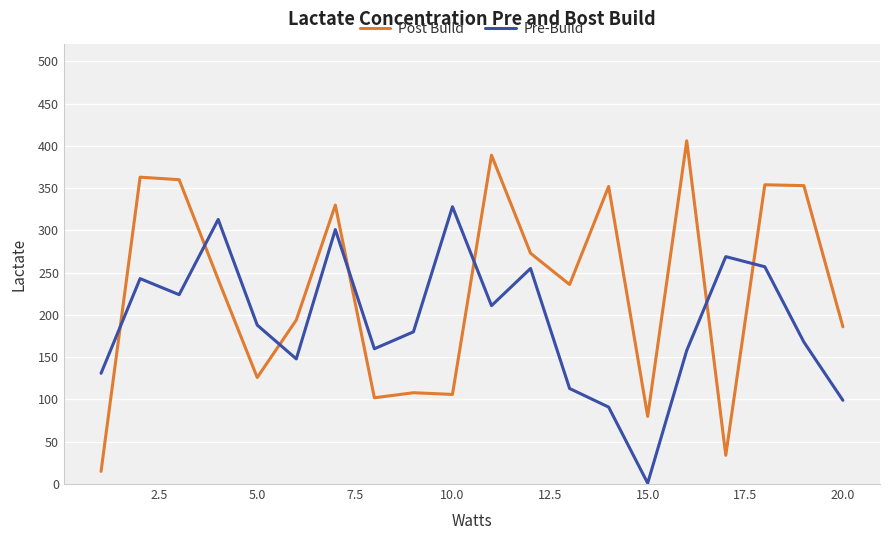

Which series has the largest range (max minus min)?

Post Build